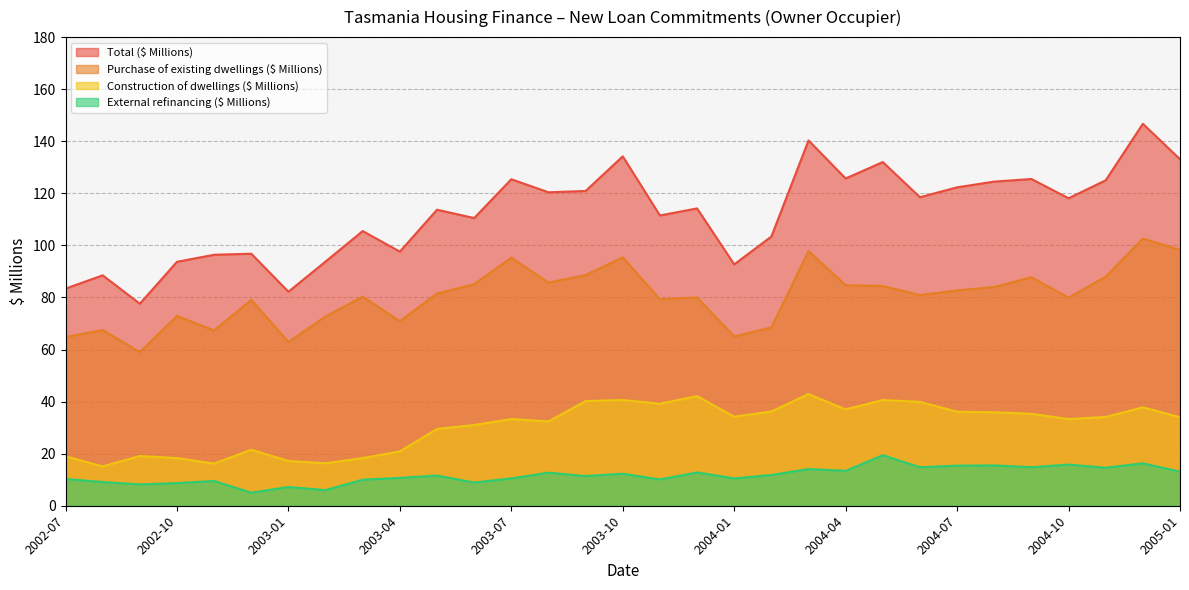

What is the difference between the maximum and minimum values in the External refinancing ($ Millions) series?

14.4